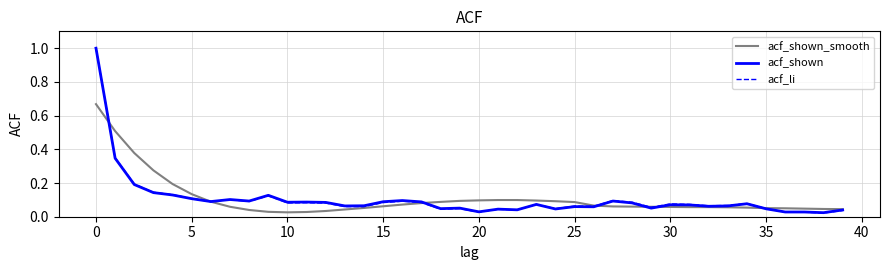

What is the maximum value for acf_li?

1.0